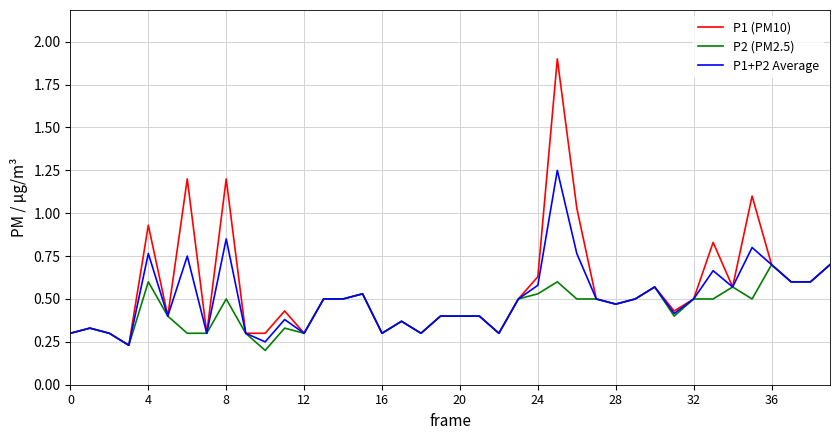

What are all the series names shown in the legend?

P1 (PM10), P2 (PM2.5), P1+P2 Average